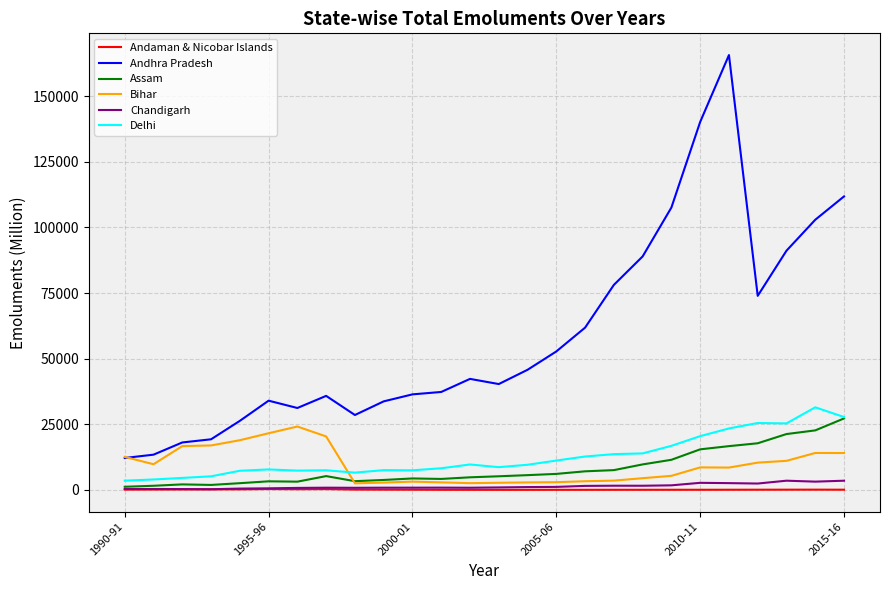

Which series has the largest total across all categories?

Andhra Pradesh